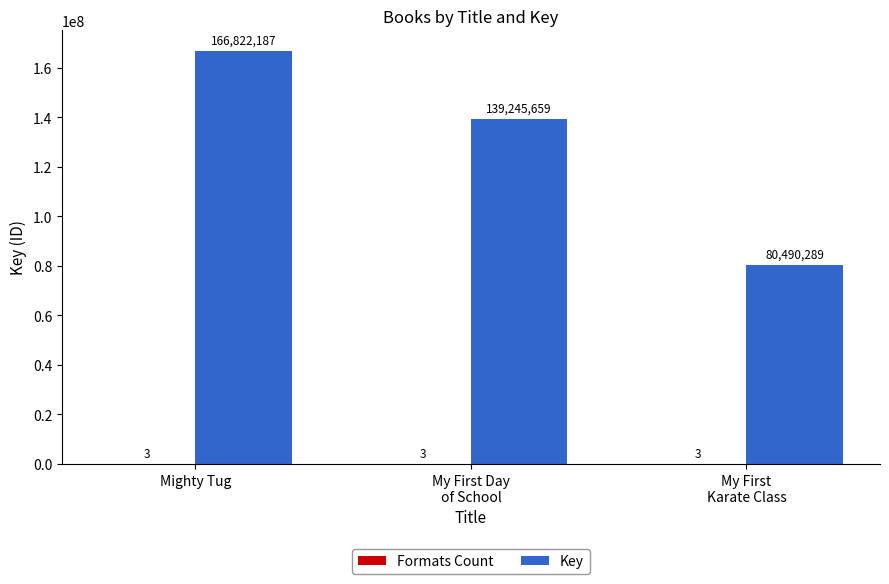

At which category does the chart reach its peak across all series?

Mighty Tug